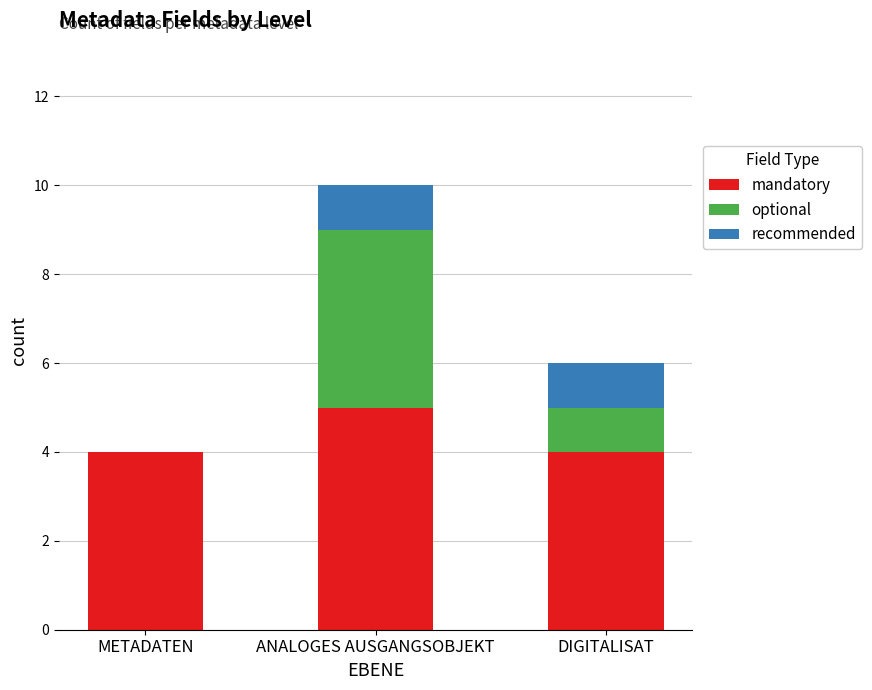

At which category is the sum across all series the highest?

ANALOGES AUSGANGSOBJEKT